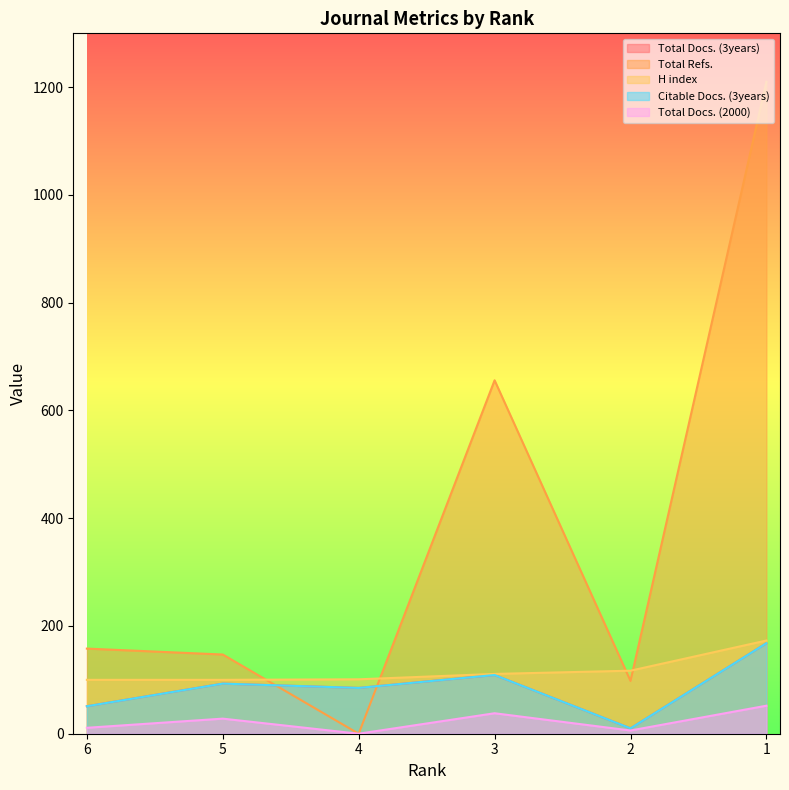

How many lines are shown in the chart?

5